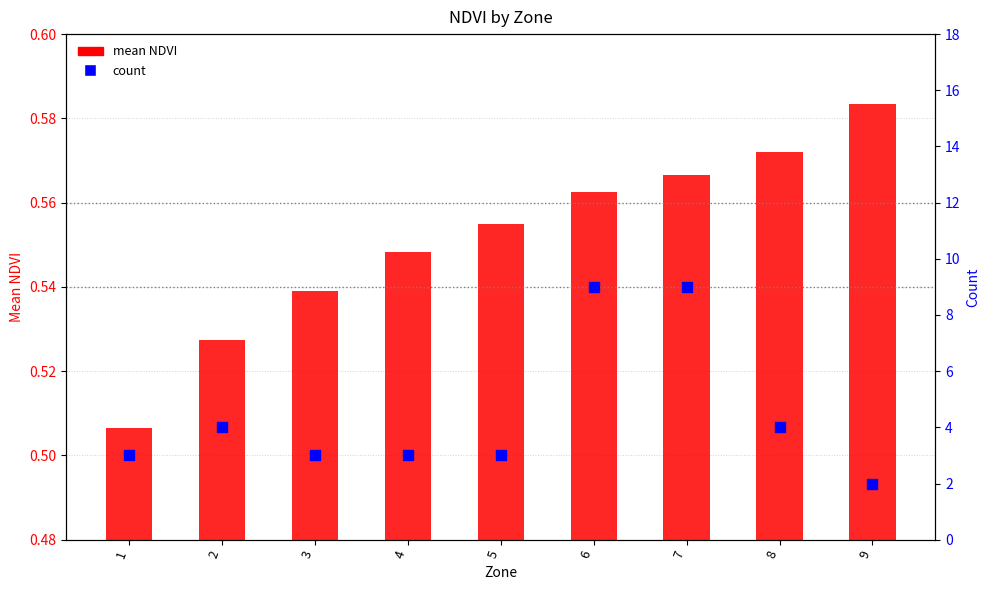

What are all the series names shown in the legend?

mean NDVI, count